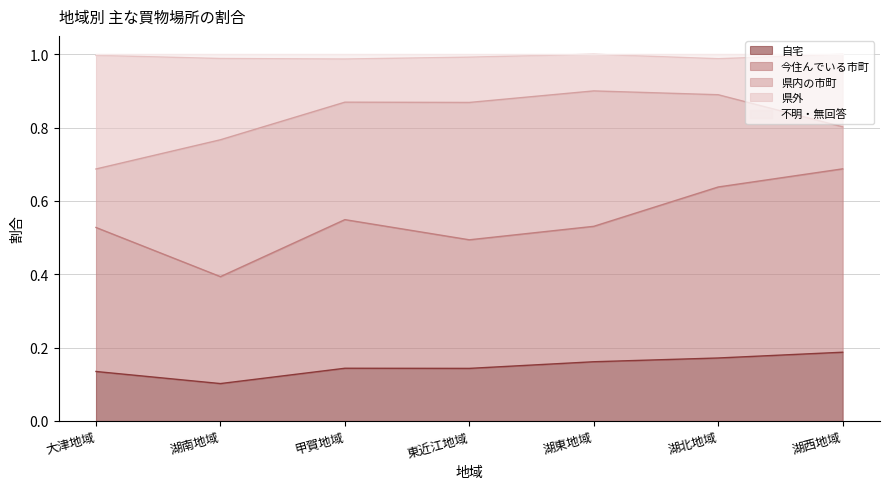

What is the total value across all series at 湖西地域?

1.0